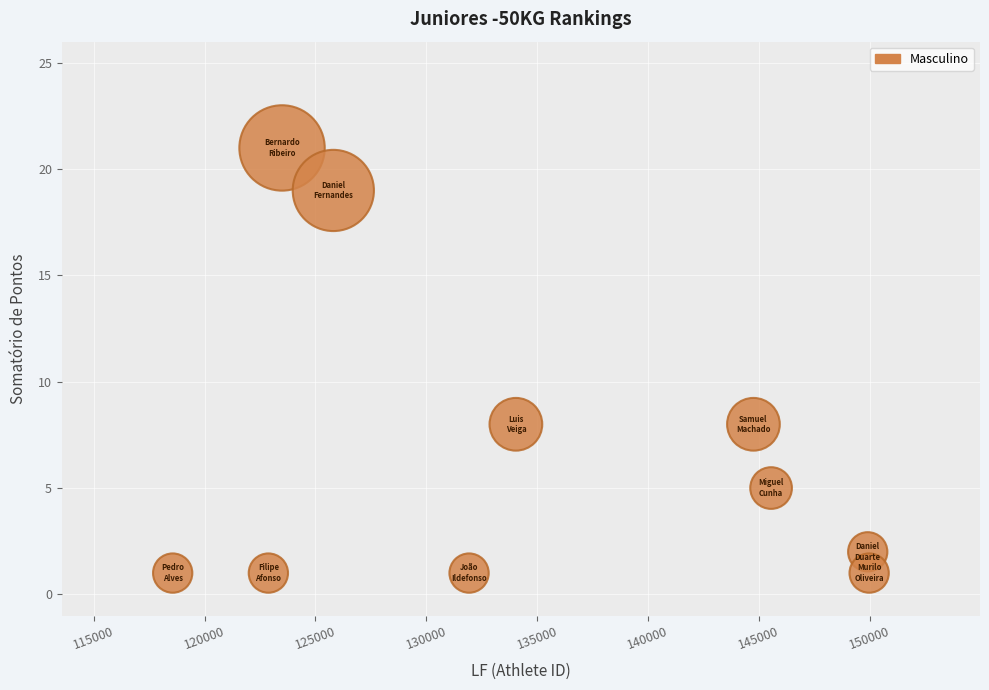

What is the average Y value?

7